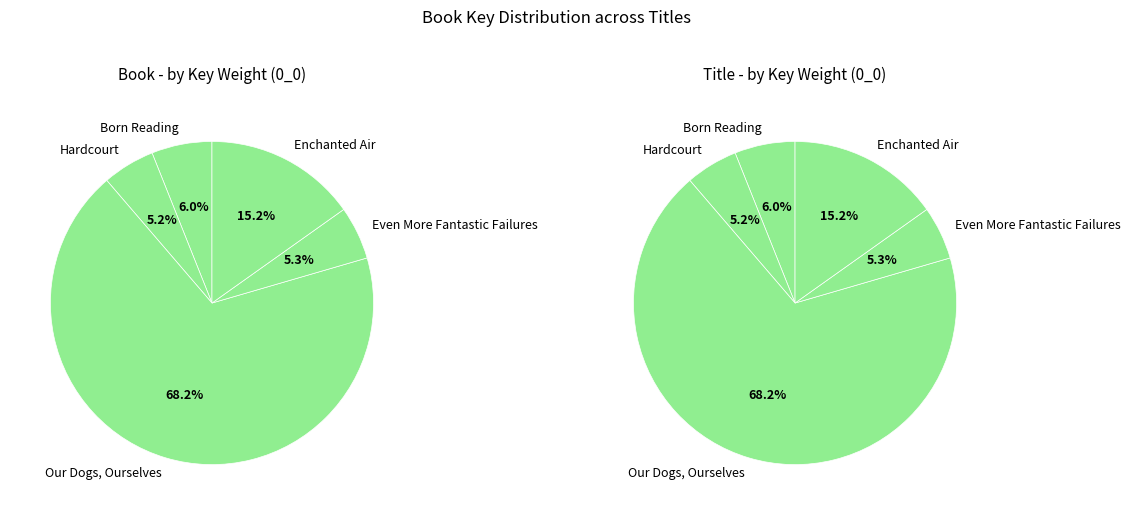

What is the majority slice?

Our Dogs, Ourselves